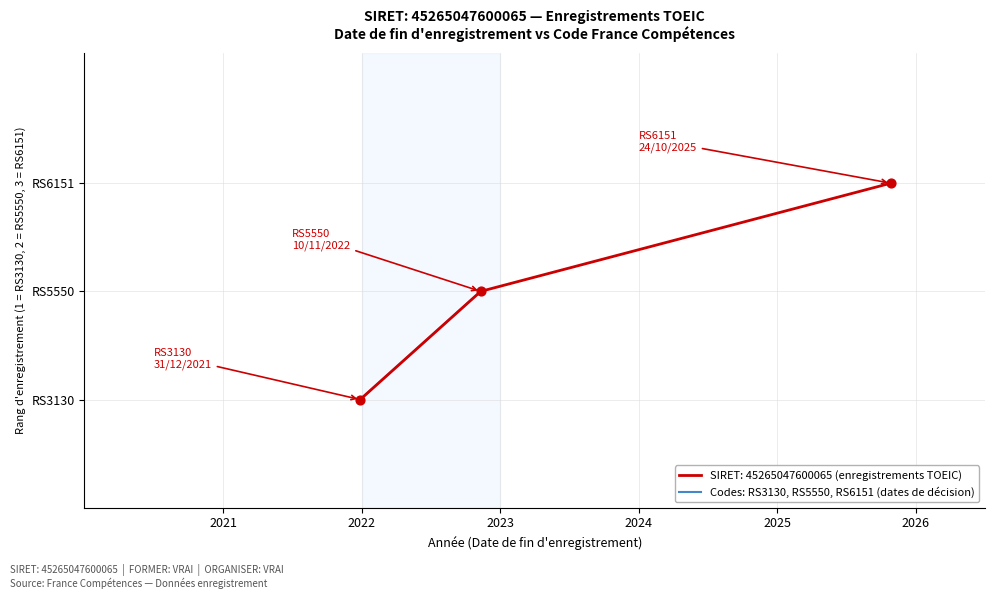

Between 2021 and 2022, which is larger?

2022